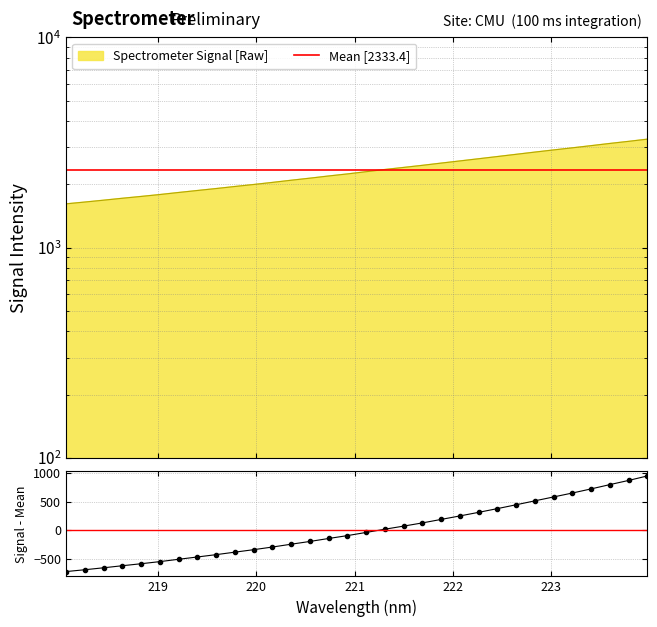

Does the chart display data point markers on the line(s)?

No